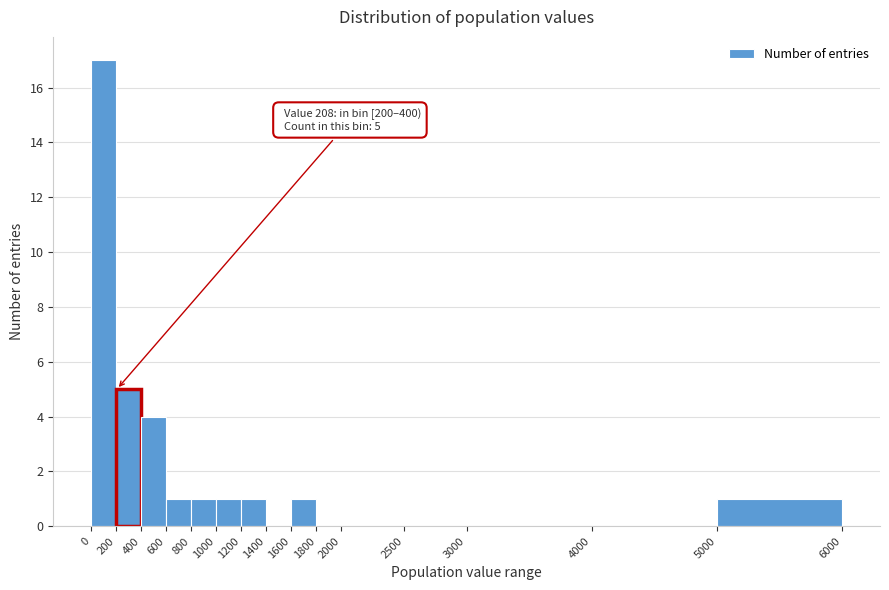

Over which range of the x-axis is the bar tallest?

0 to 200